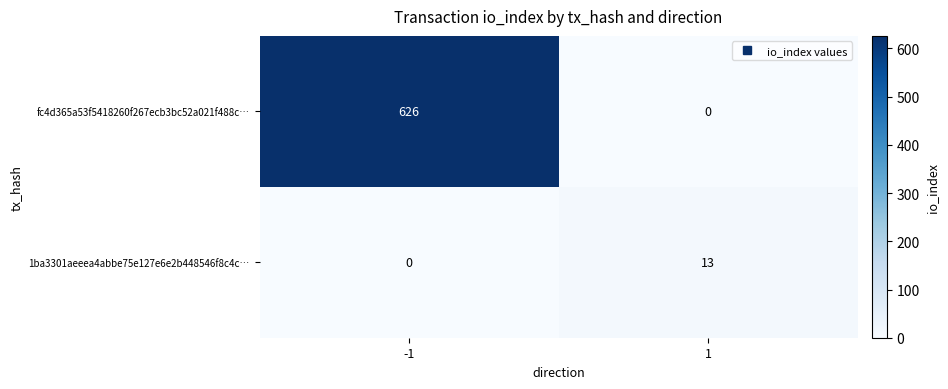

What is the maximum value for fc4d365a53f5418260f267ecb3bc52a021f488c…?

626